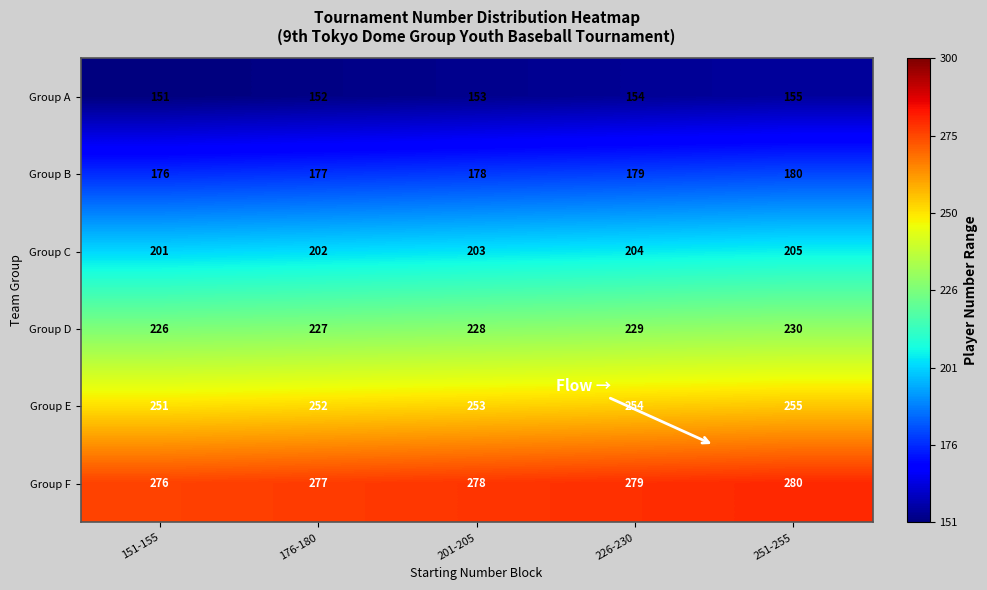

At which label is Group D closest to 228?

201-205